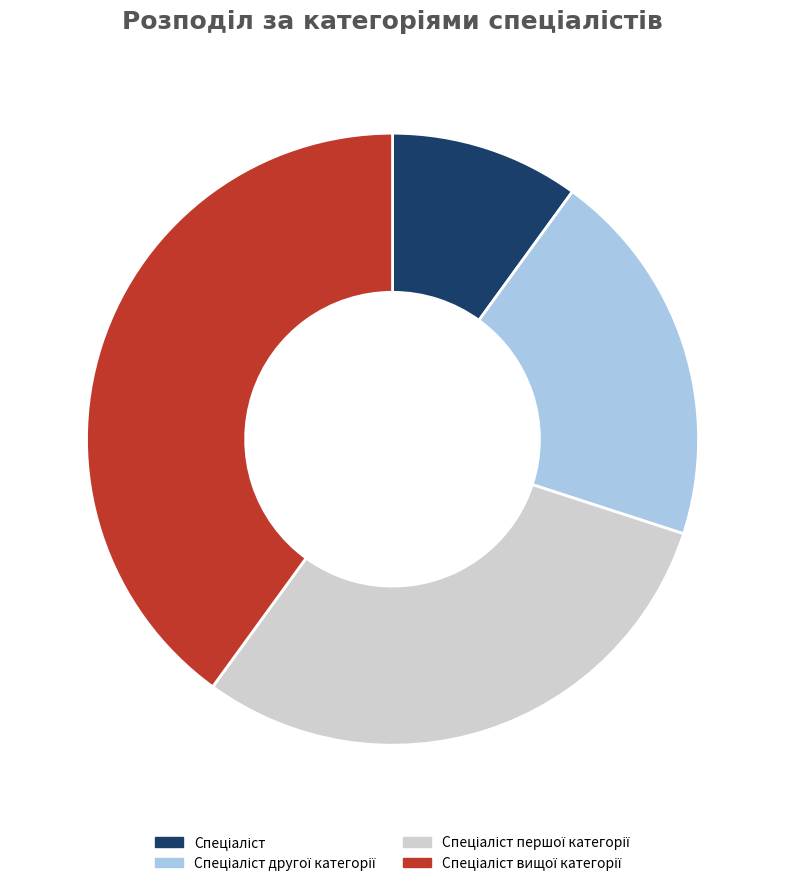

Is there a majority slice in this chart?

No